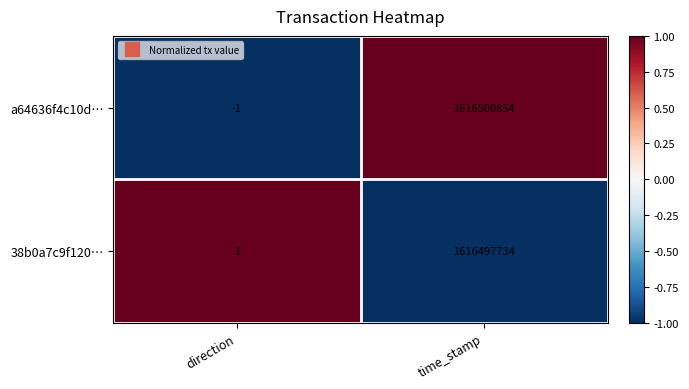

What is the difference between the highest and lowest values at direction?

2